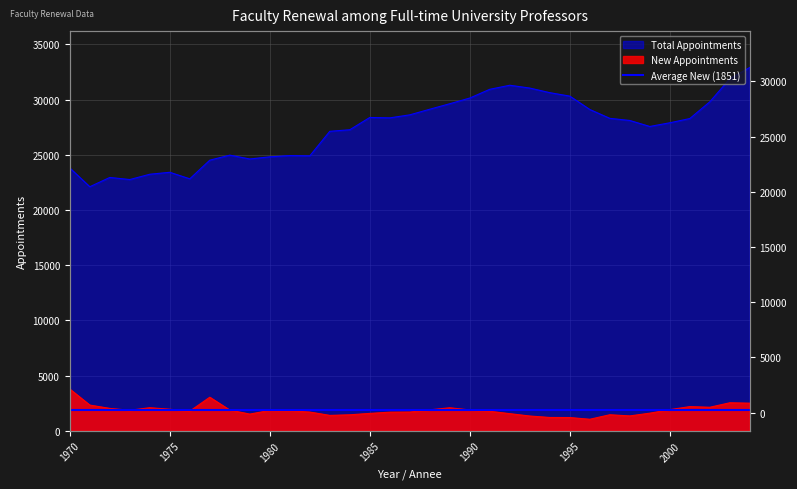

True or false: New Appointments and Total Appointments intersect in this chart.

False